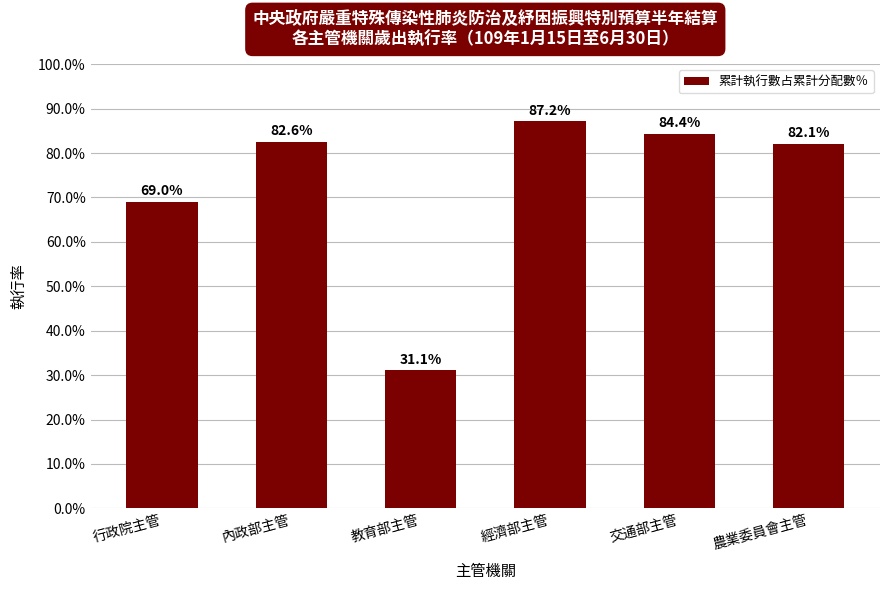

True or false: the data shows 141.9 at 內政部主管.

False